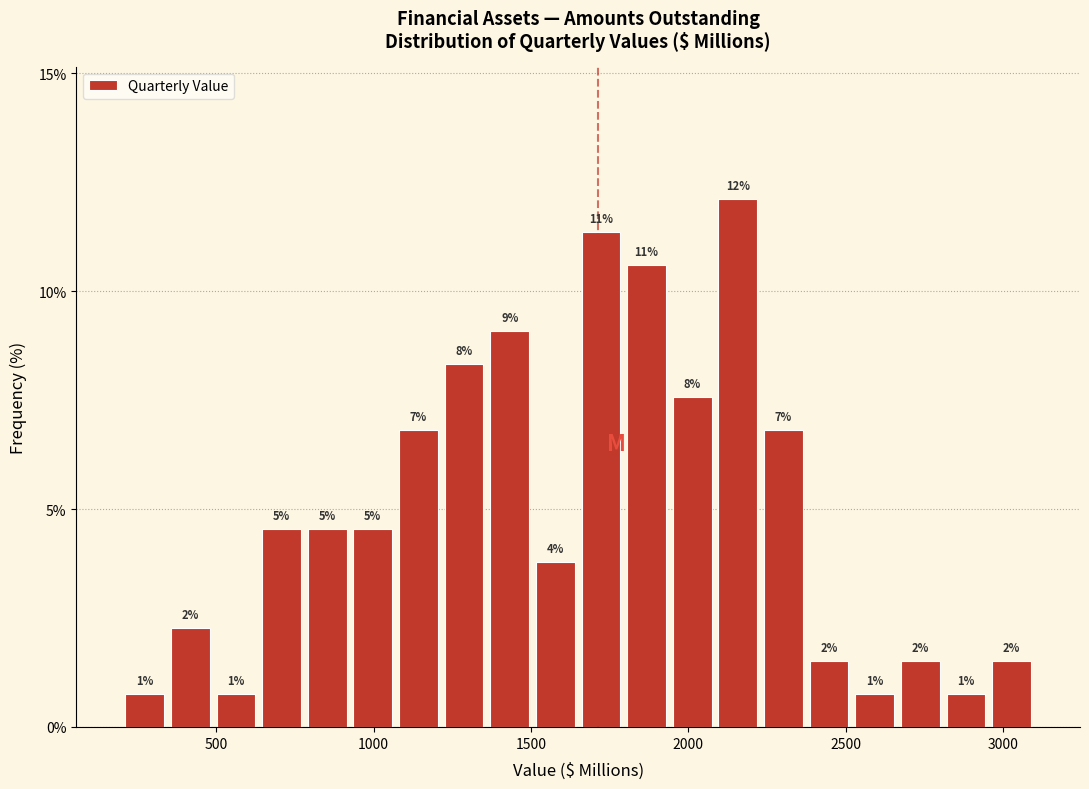

Read against the x-axis, roughly where is the centre of the tallest bar?

2150